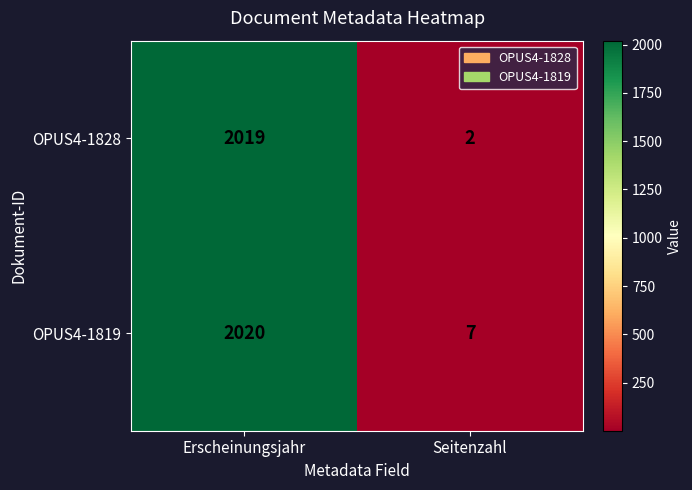

Between Erscheinungsjahr and Seitenzahl, which series saw the biggest shift?

OPUS4-1828